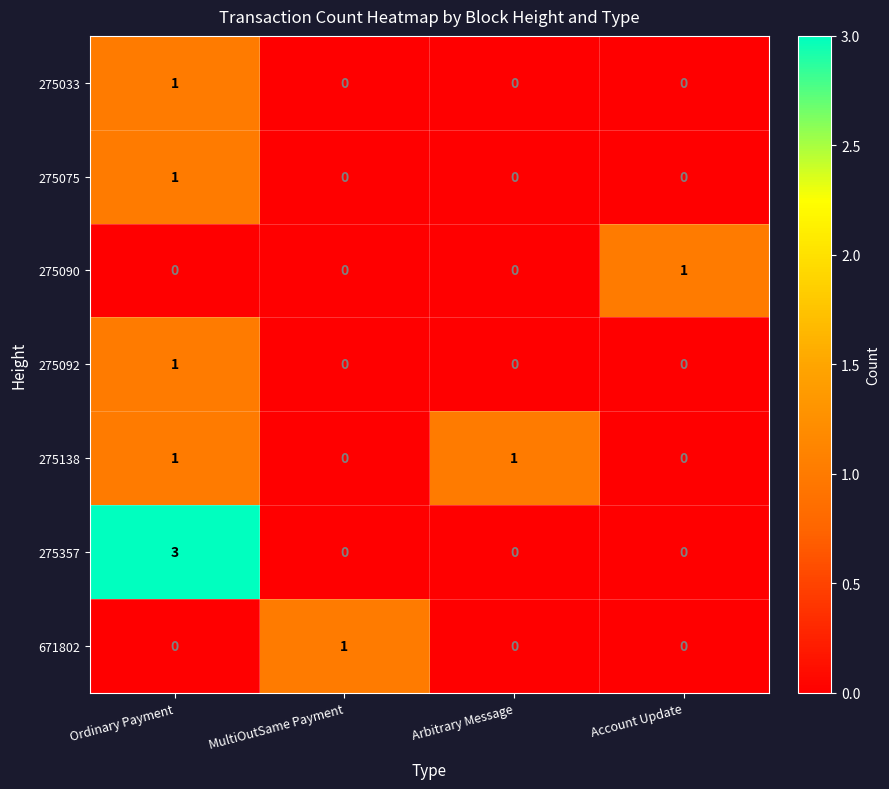

The 275092 series shows 0 at MultiOutSame Payment. True or false?

True